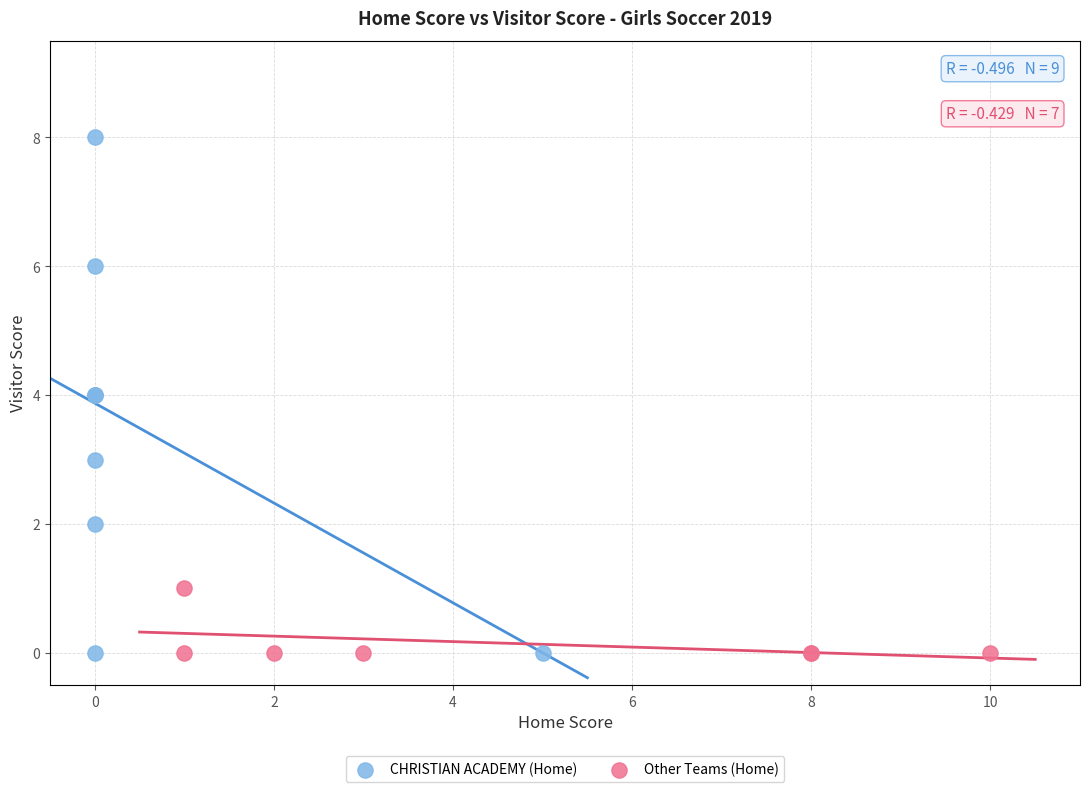

Which series has the widest spread of Y values?

CHRISTIAN ACADEMY (Home)